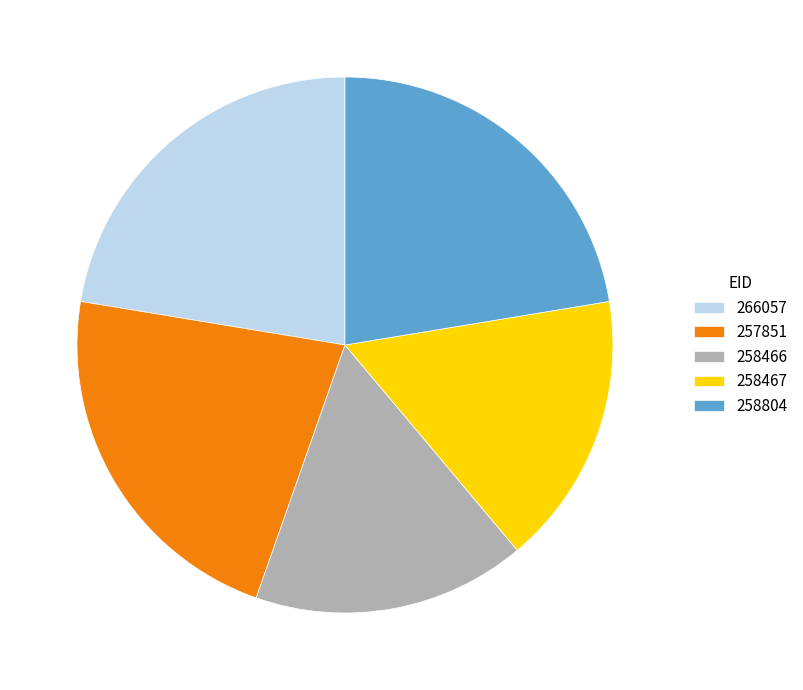

Does 258467 account for over 50% of the chart?

No